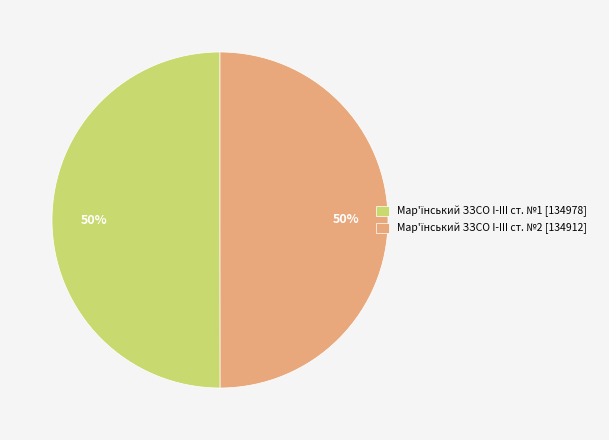

To the nearest percent, what is the average slice percentage?

50%